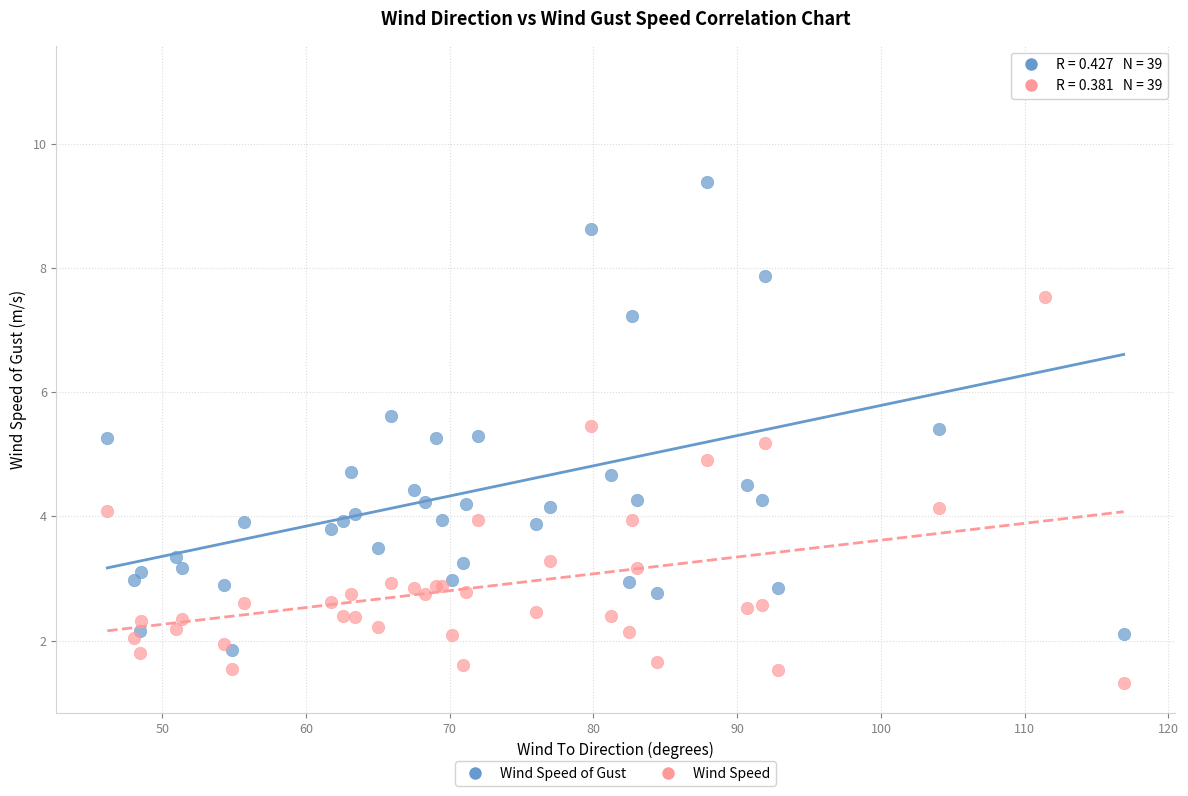

Across all series, what Y value is closest to 6?

5.6